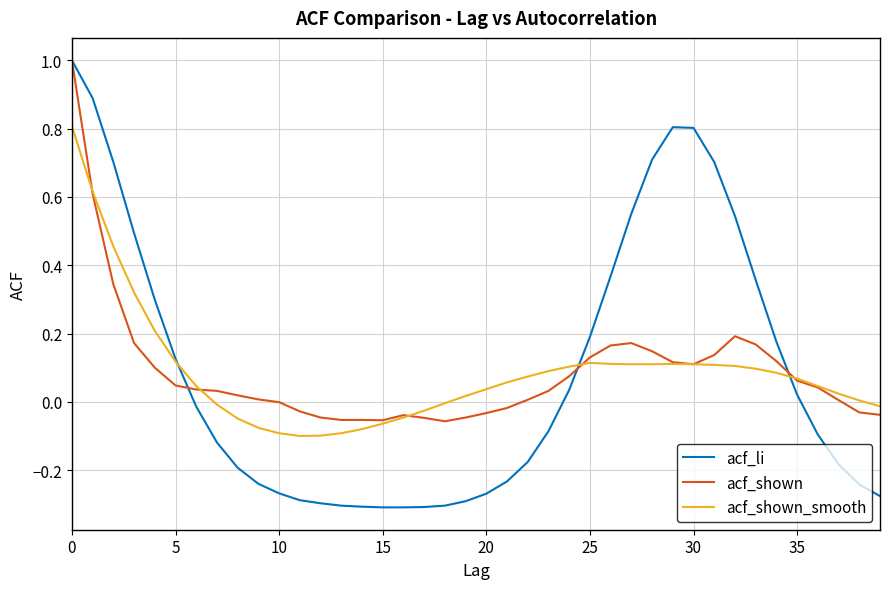

True or false: acf_shown has more than 0 interior local peaks.

True